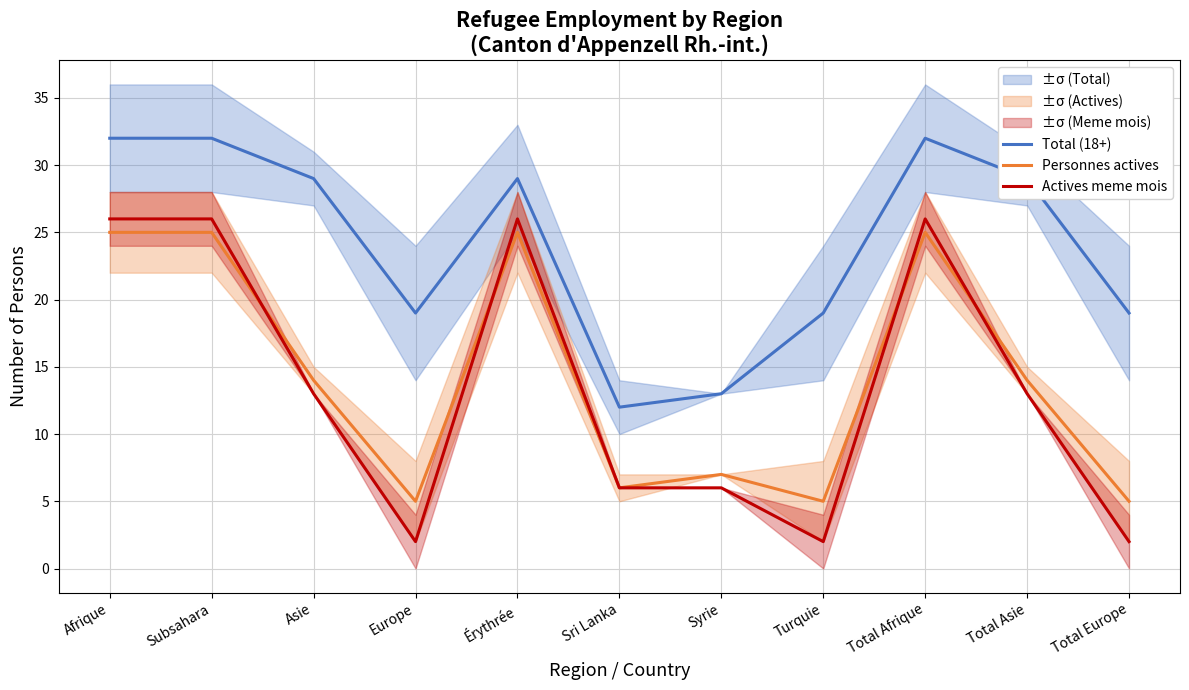

At how many categories does at least one series exceed 18?

9